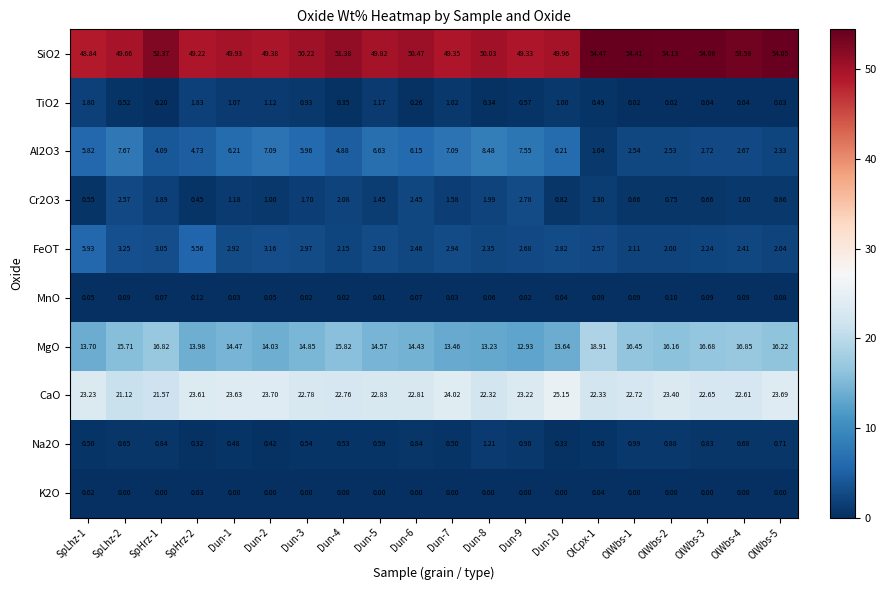

Is the value of K2O at Dun-9 greater than the value of MnO at Dun-10?

No